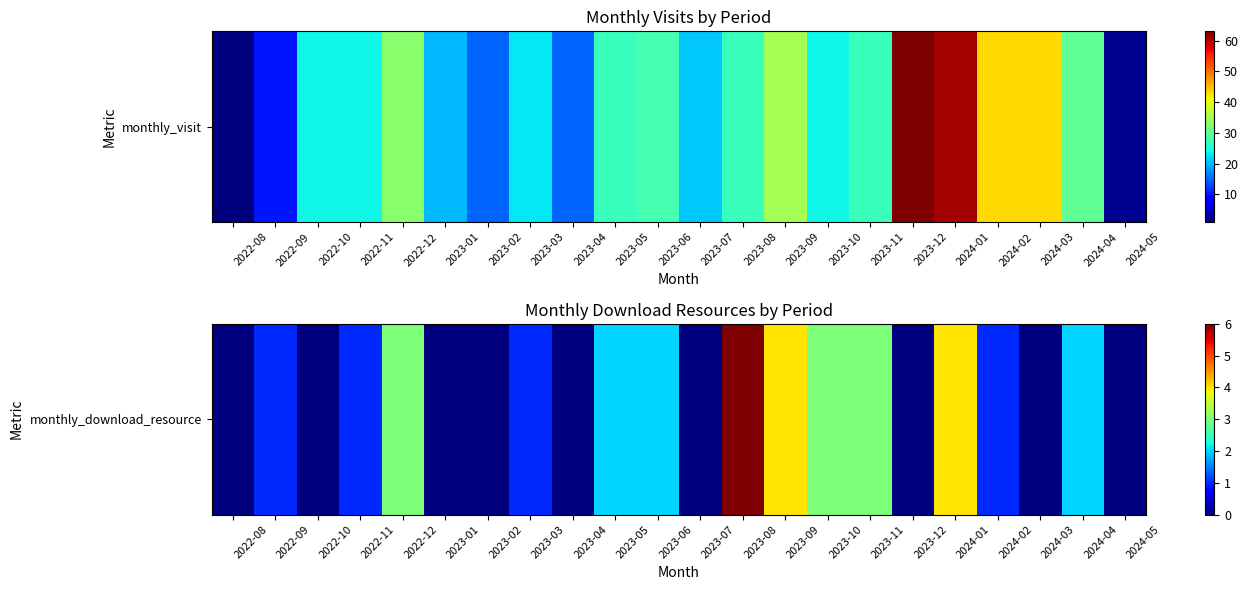

The value at 2024-05 is 0. True or false?

True